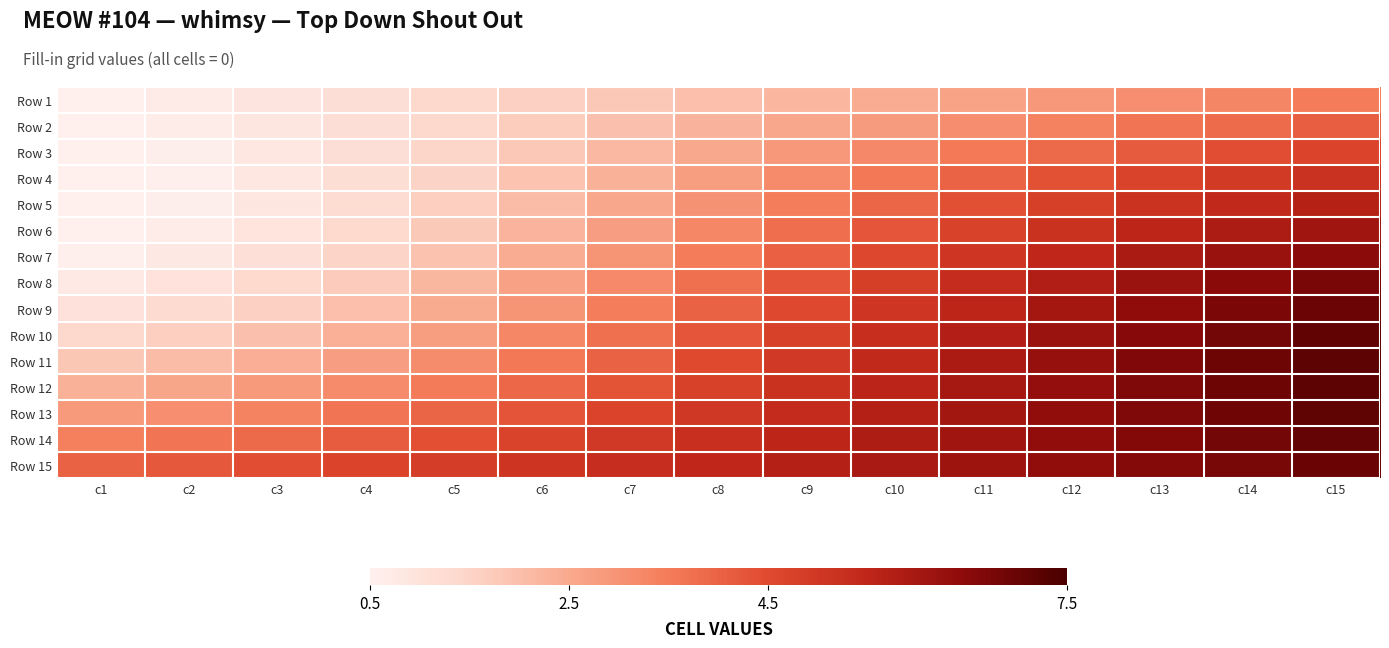

Rank the series by their maximum value, from highest to lowest.

Row 12, Row 11, Row 13, Row 10, Row 14, Row 15, Row 9, Row 8, Row 7, Row 6, Row 5, Row 4, Row 3, Row 2, Row 1